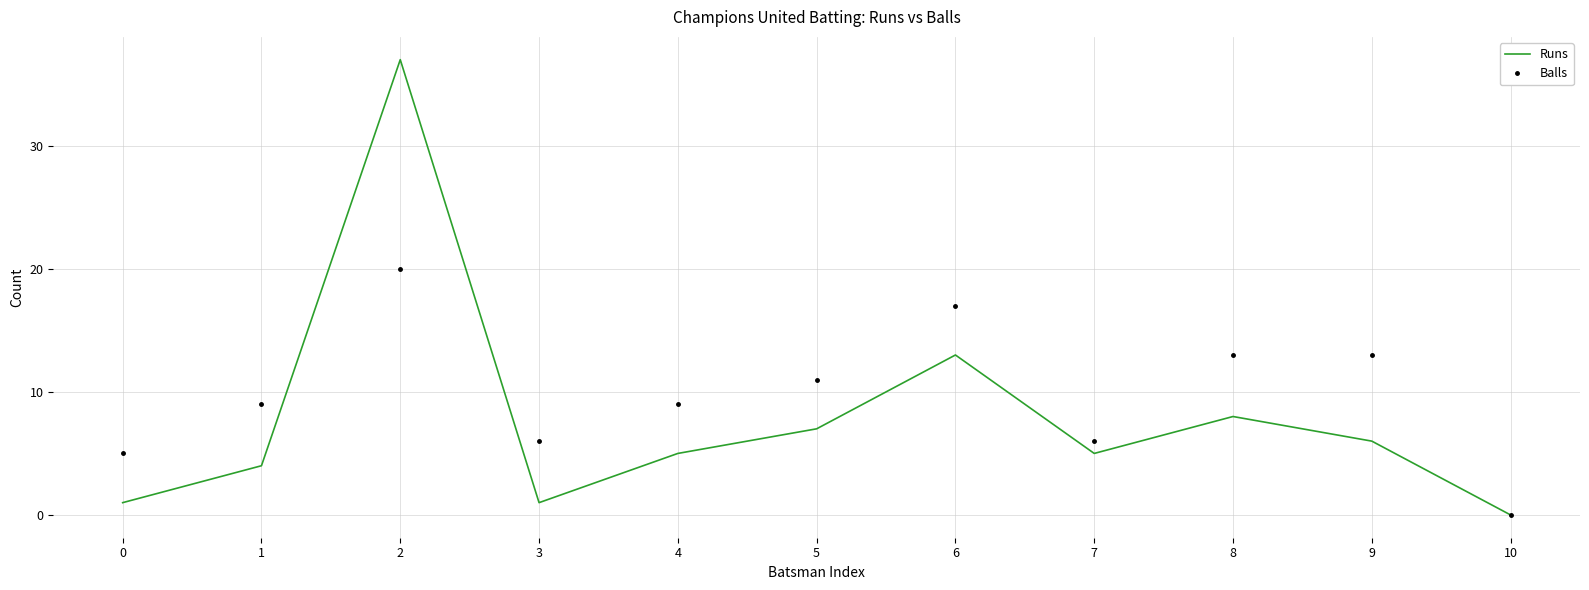

True or false: Balls and Runs cross at least once.

True